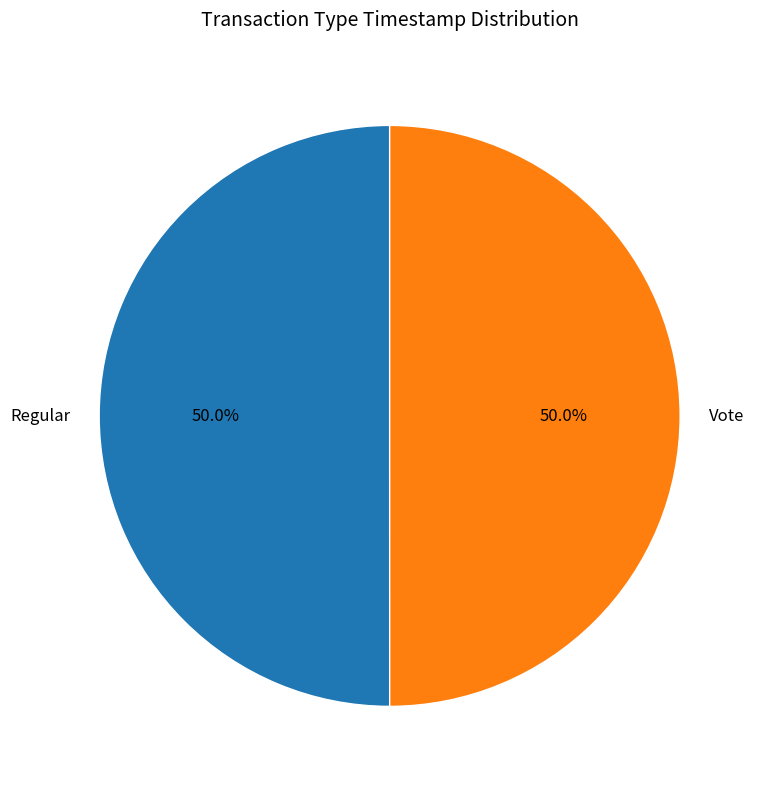

What is the total percentage of Vote and Regular?

100.0%